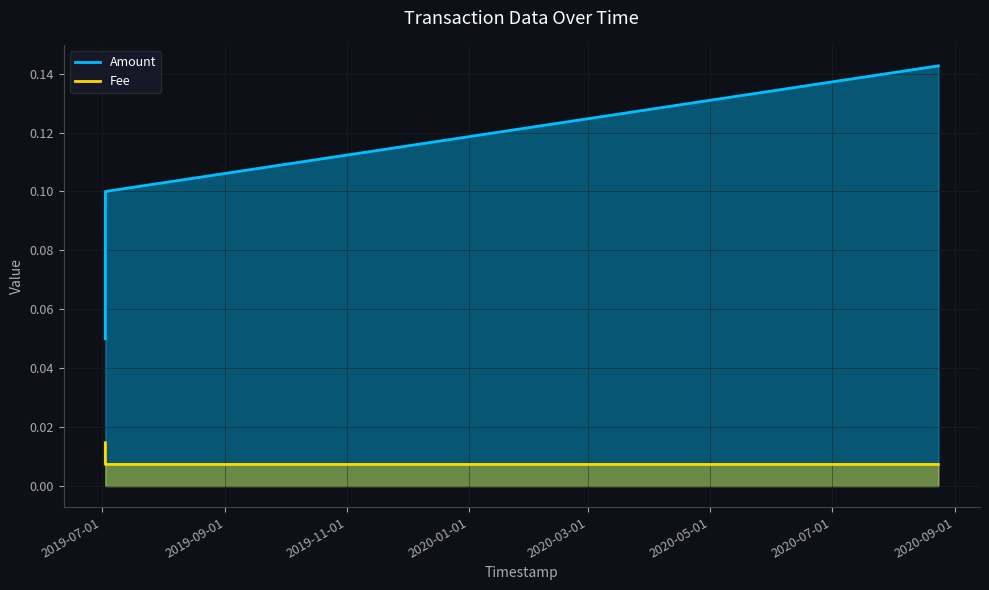

What are all the series names shown in the legend?

Amount, Fee